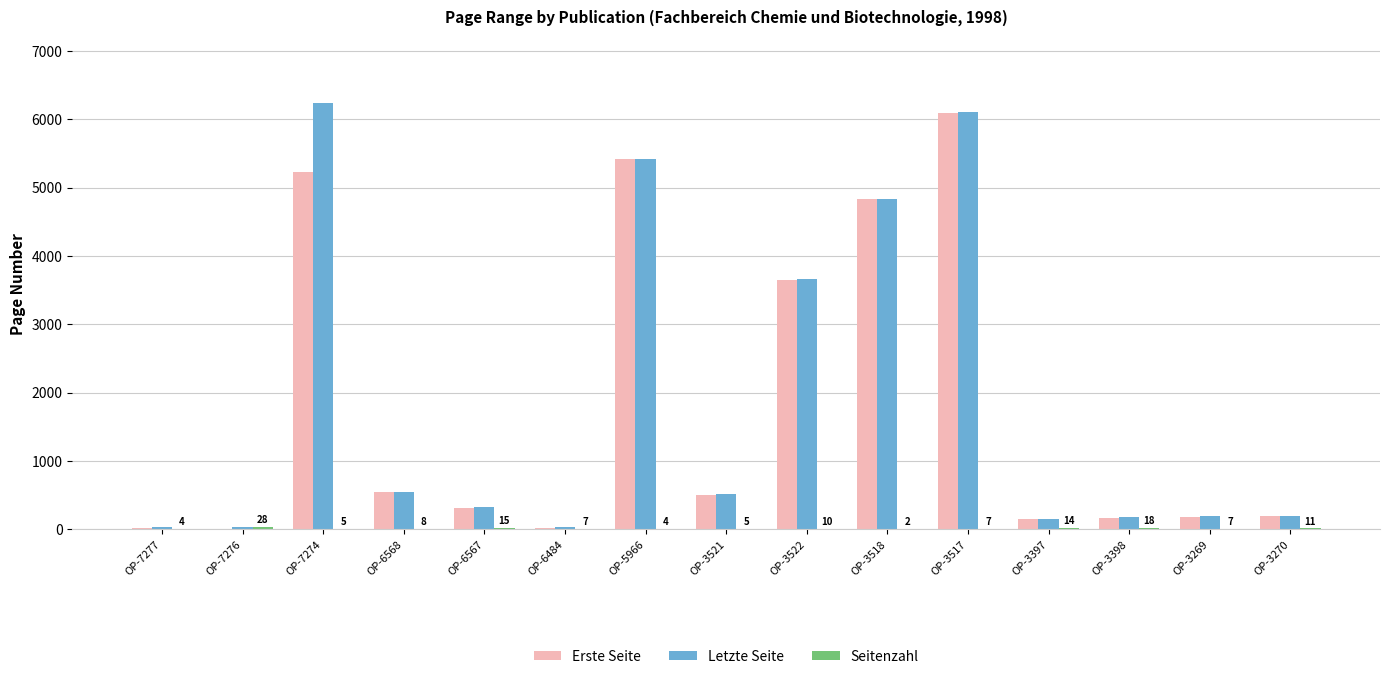

What is the approximate value of Letzte Seite at OP-3522, to the nearest 10?

3660